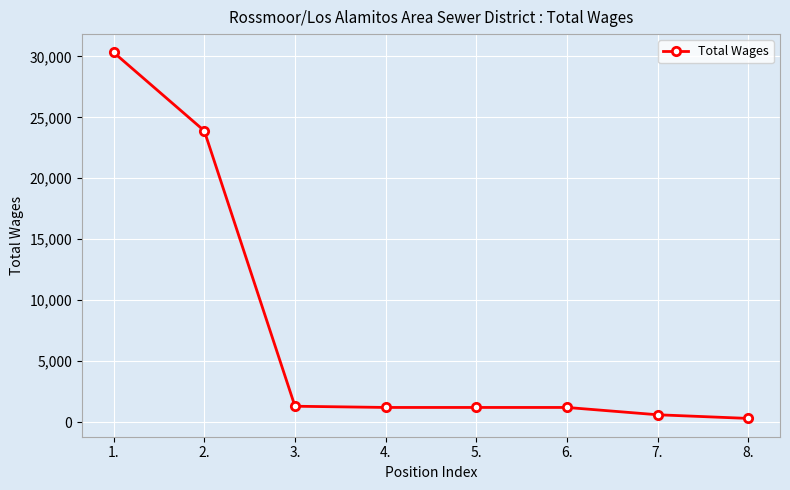

Does the chart have visible grid lines?

Yes